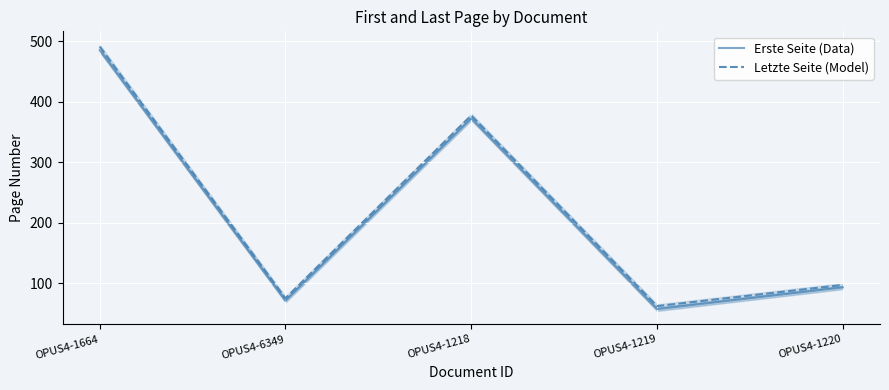

Read the Erste Seite (Data) value at OPUS4-1664, to the nearest 50.

500